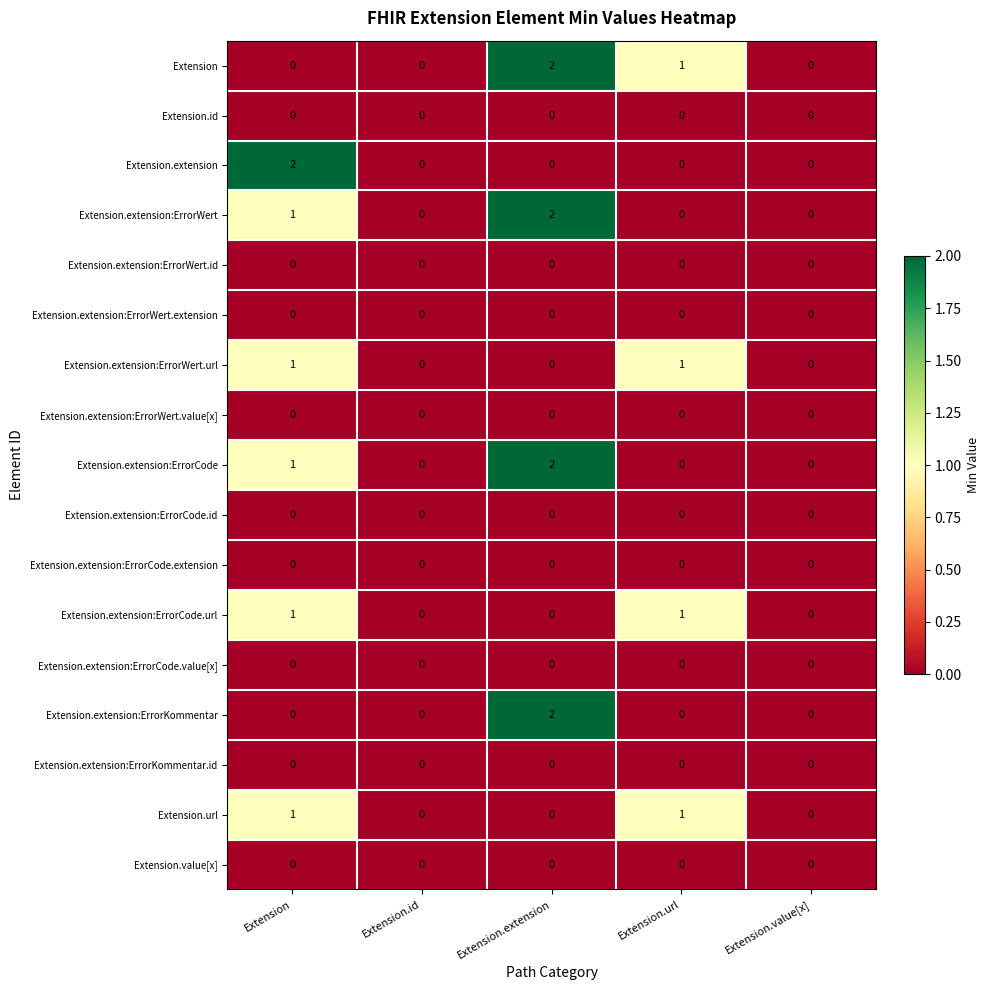

Between Extension and Extension.id, which series saw the biggest shift?

Extension.extension